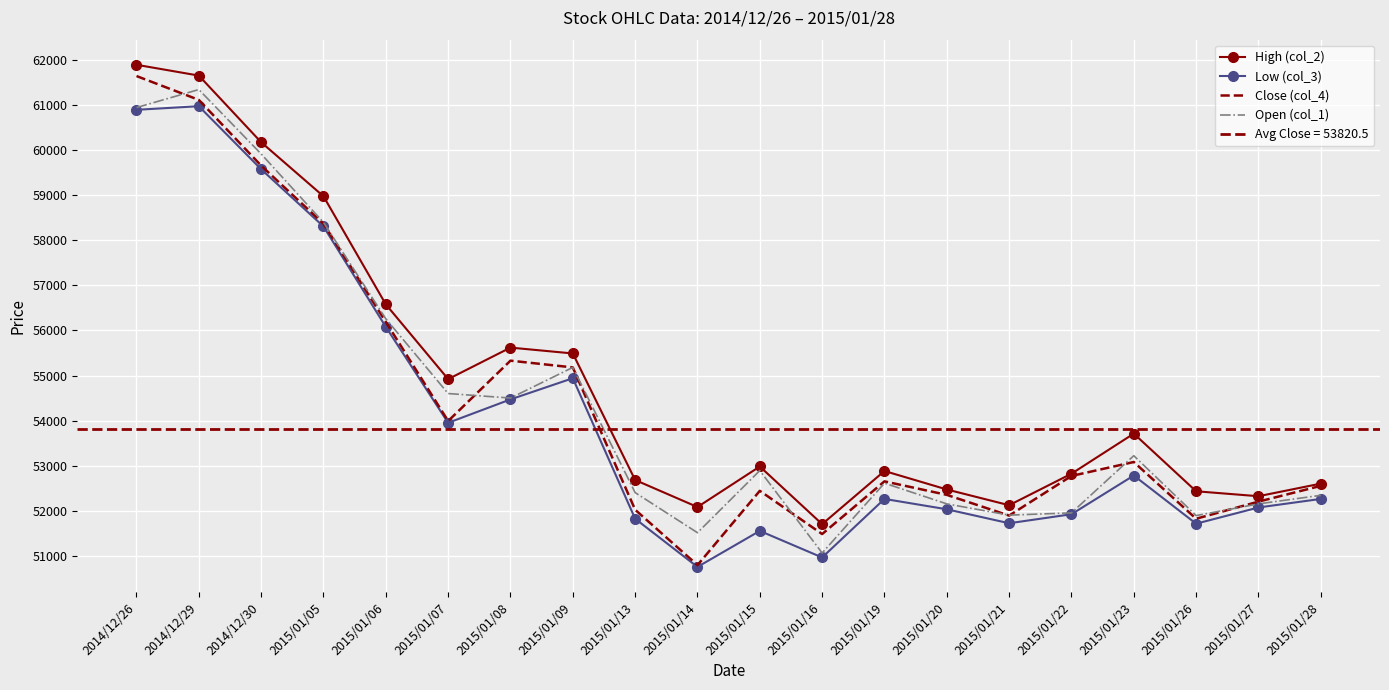

How many lines are shown in the chart?

4